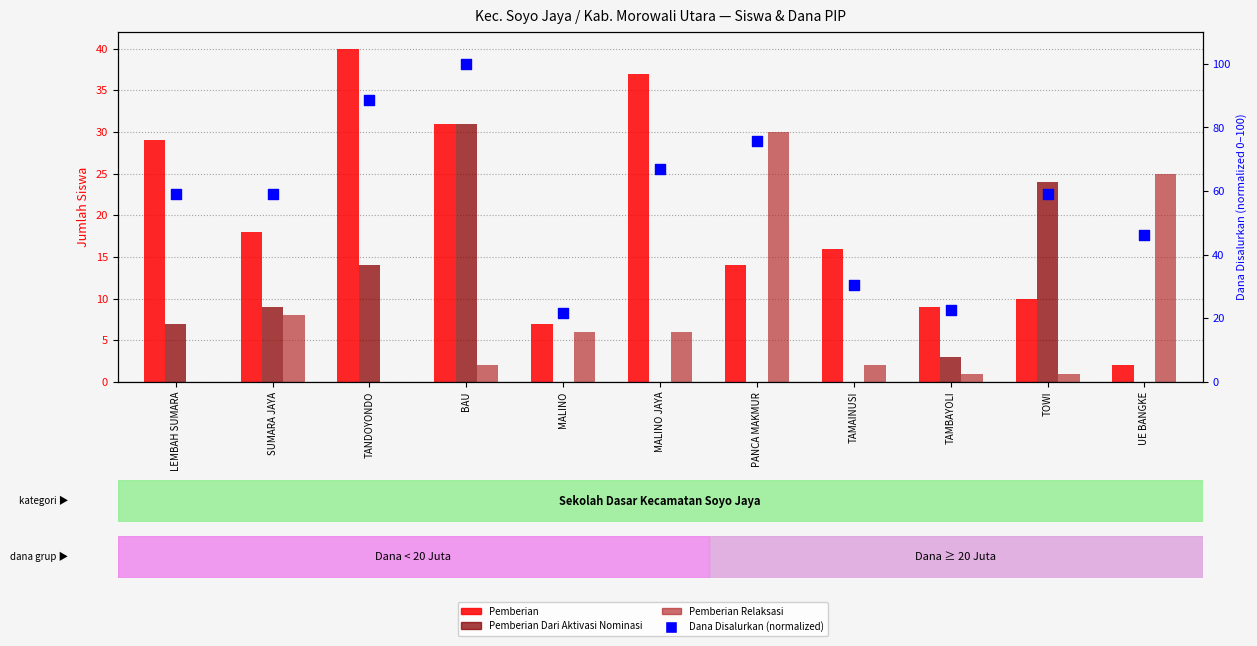

Which series contains the highest Y value?

Dana Disalurkan (normalized)